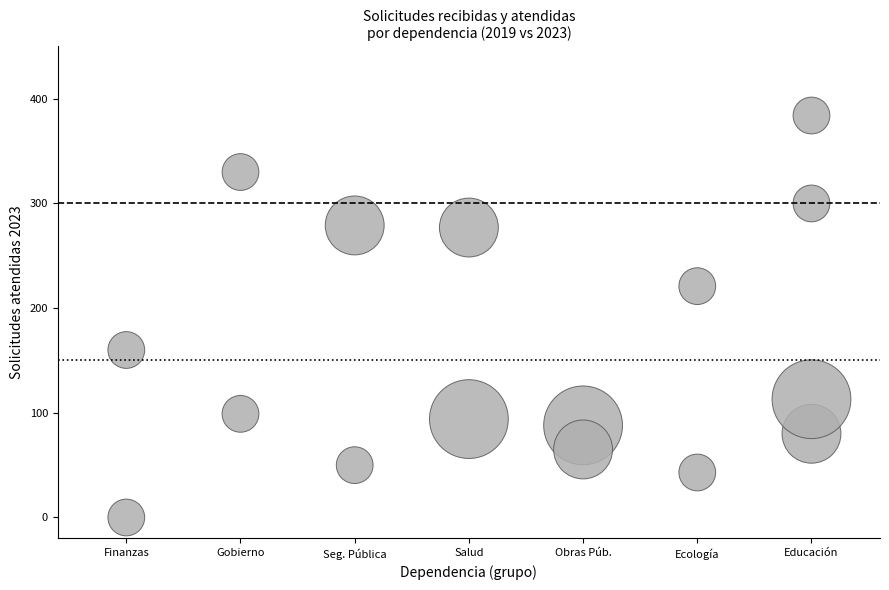

What is the range of X values (max minus min)?

6